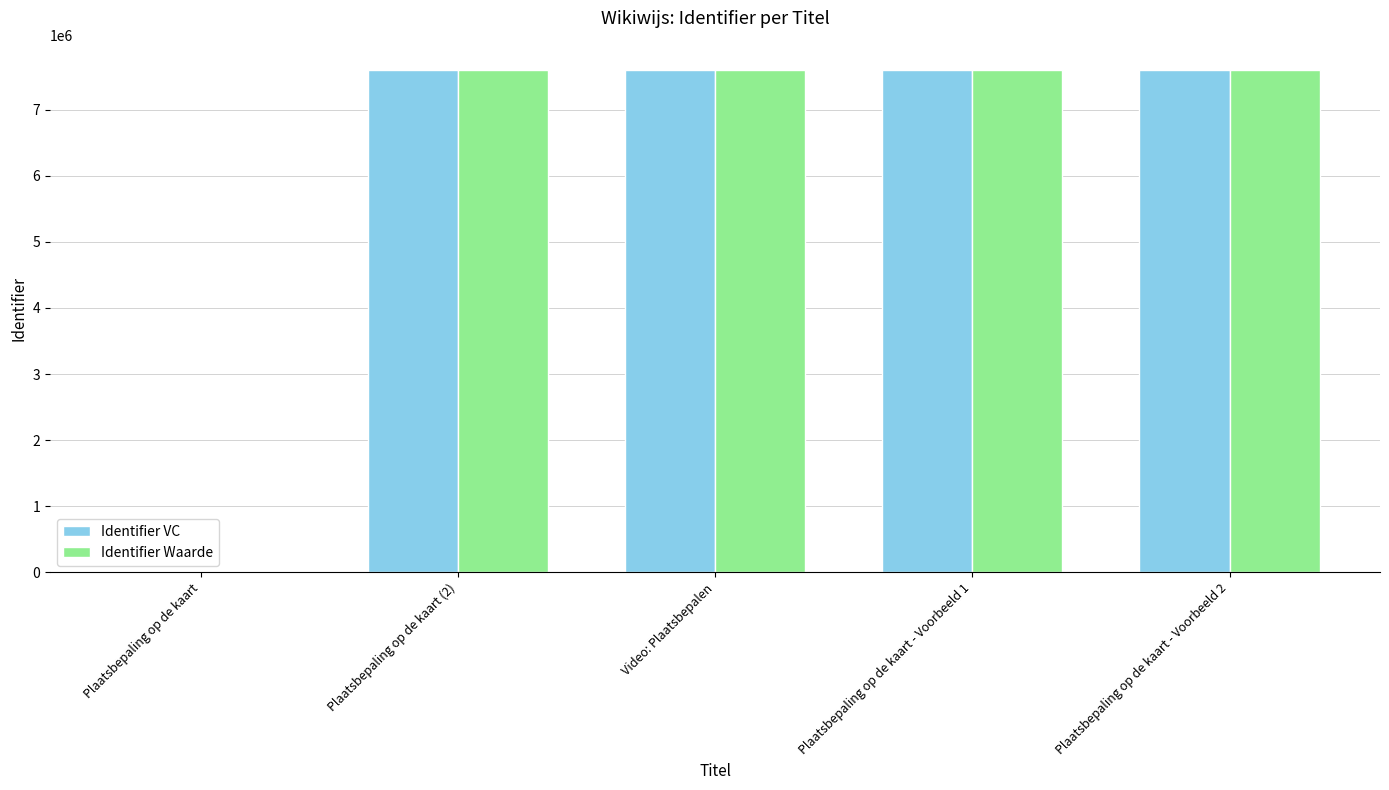

The Identifier VC series shows 7600347 at Video: Plaatsbepalen. True or false?

True